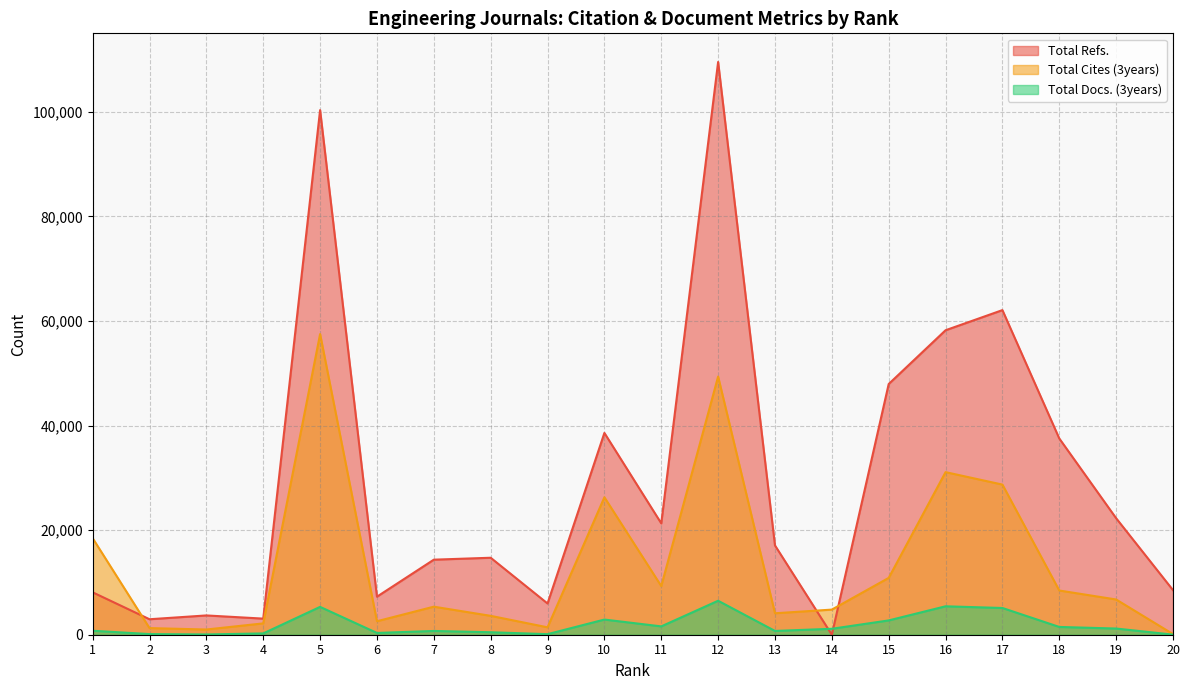

Which series changed the most between 9 and 11?

Total Refs.